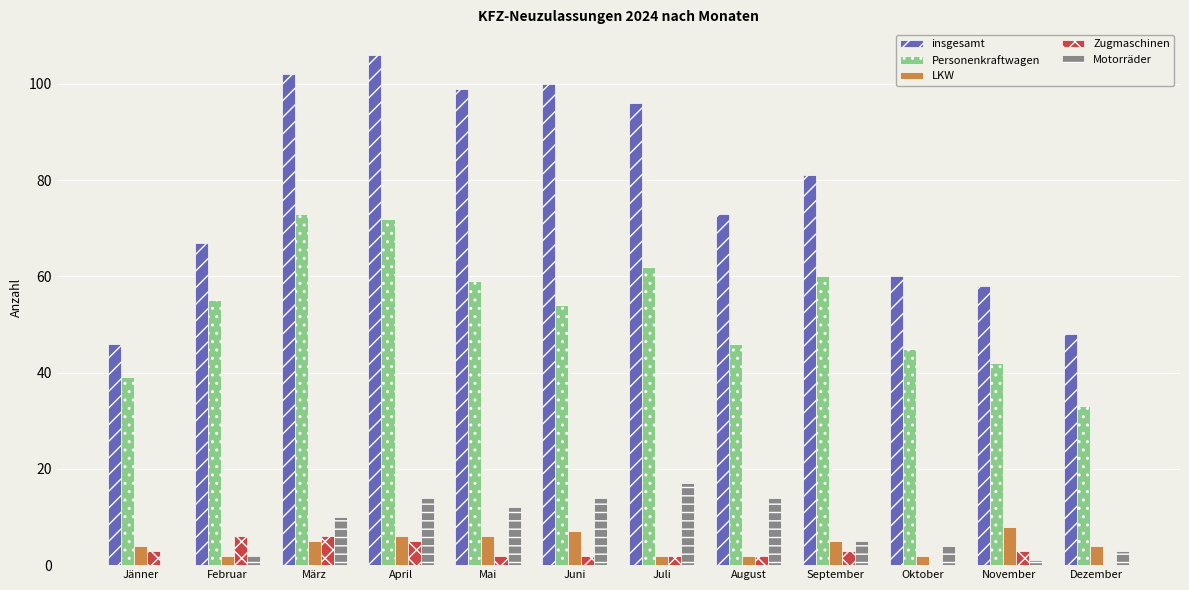

True or false: Zugmaschinen has a value of 5 at April.

True